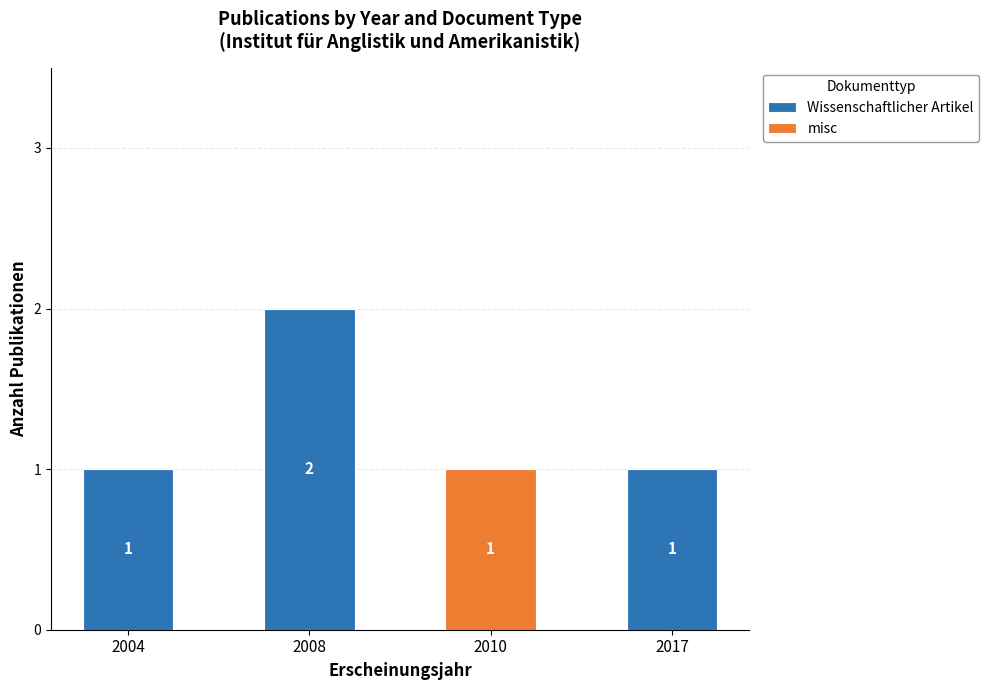

Is it true that Wissenschaftlicher Artikel equals -1 at 2010?

False